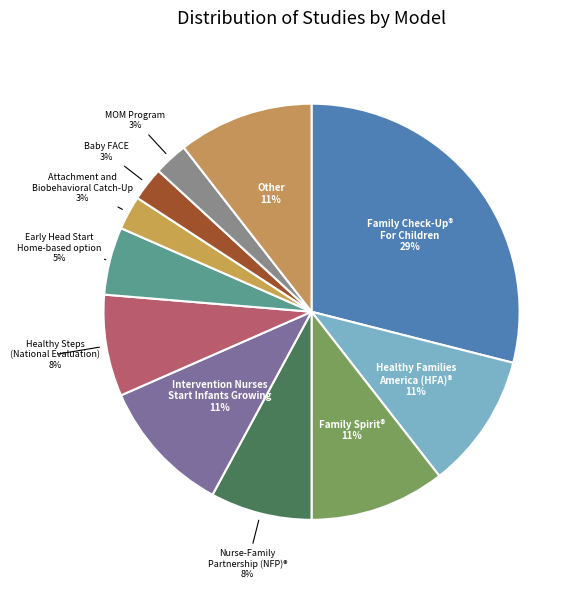

How many slices are in this pie chart?

11